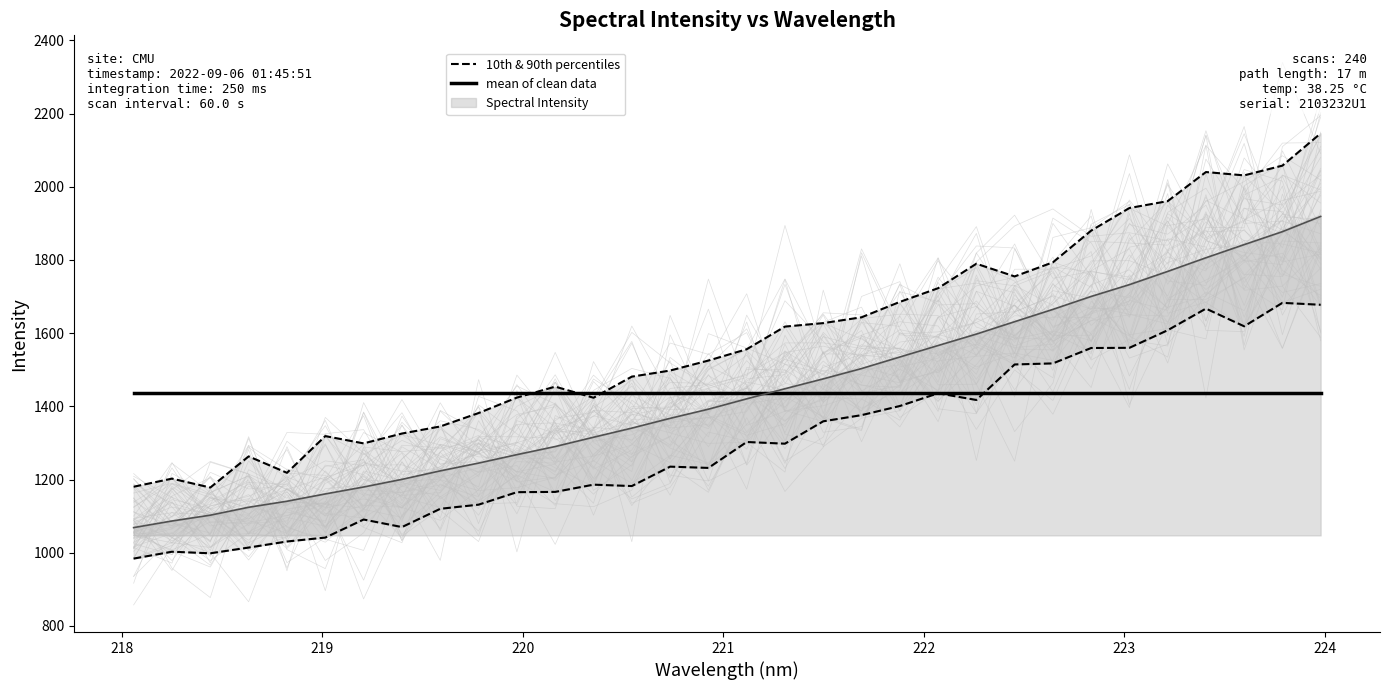

True or false: 10th & 90th percentiles has a value of 2546.8 at 21.

False